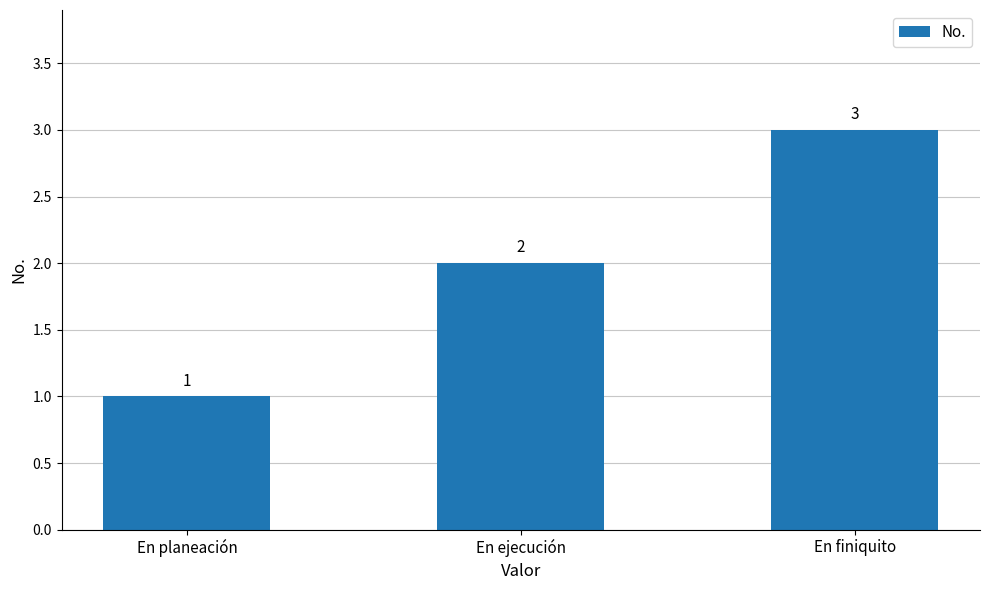

At which category does the chart reach its minimum across all series?

En planeación